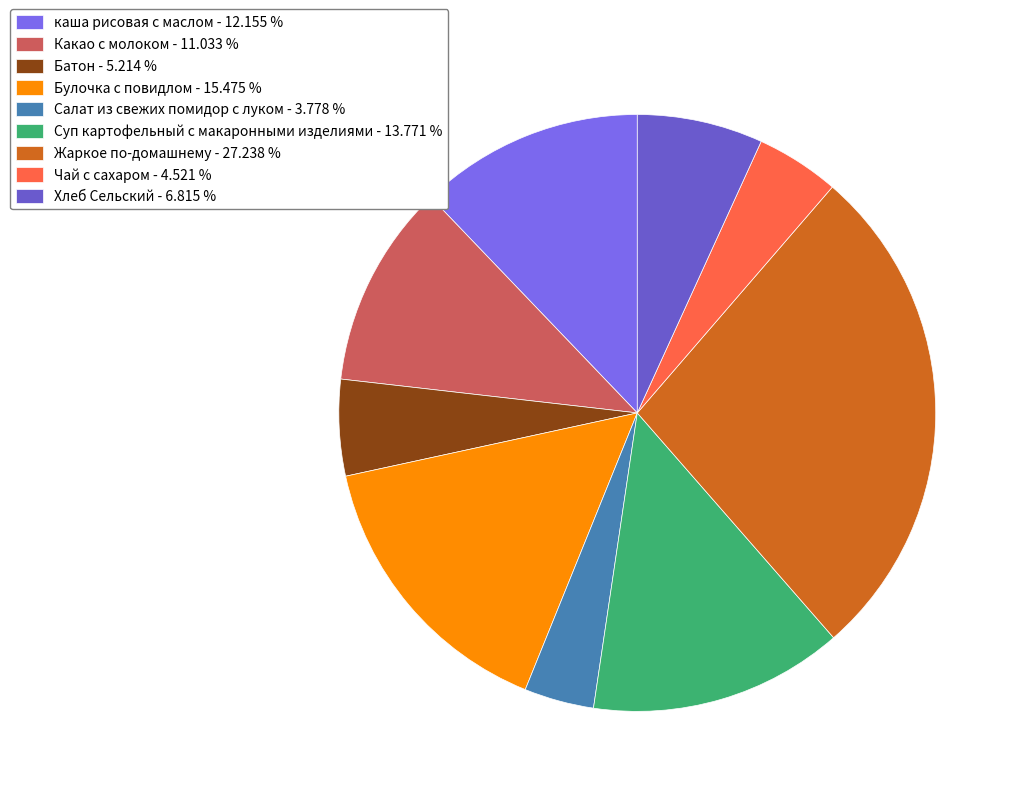

Is there any slice that represents more than half of the pie?

No